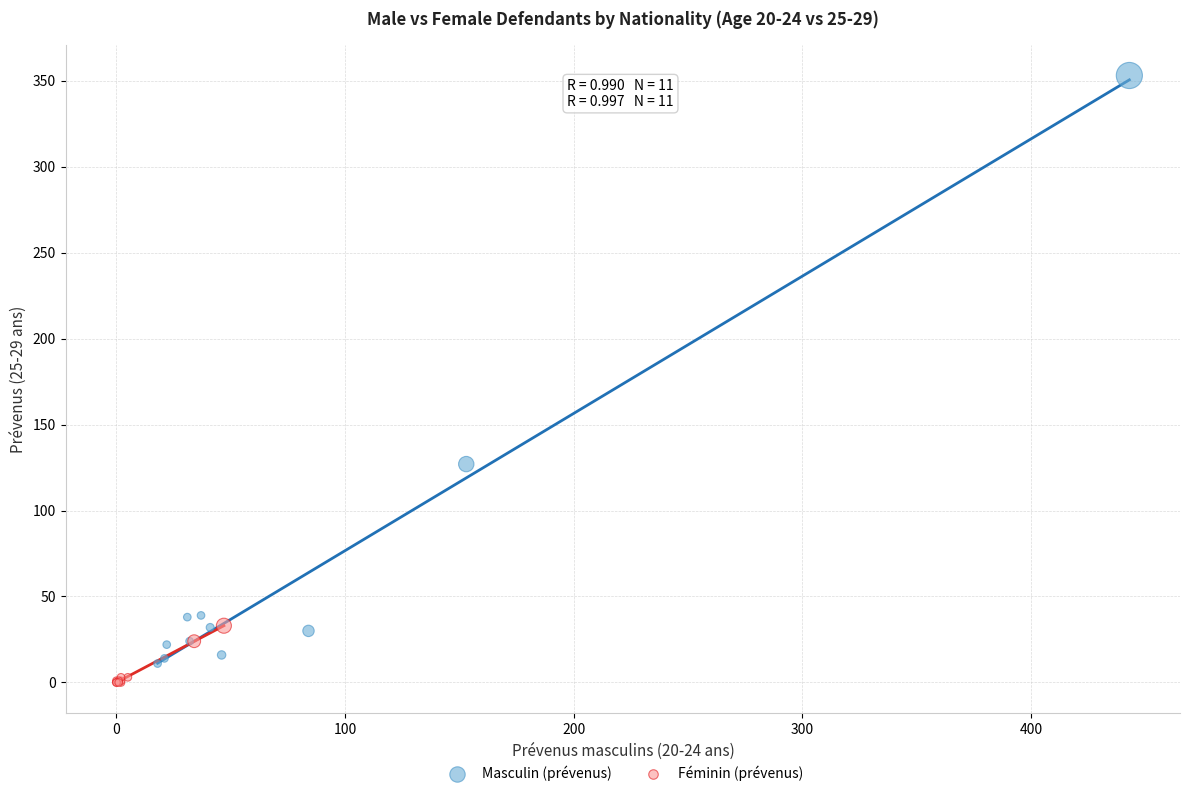

What are all the series names shown in the legend?

Masculin (prévenus), Féminin (prévenus)